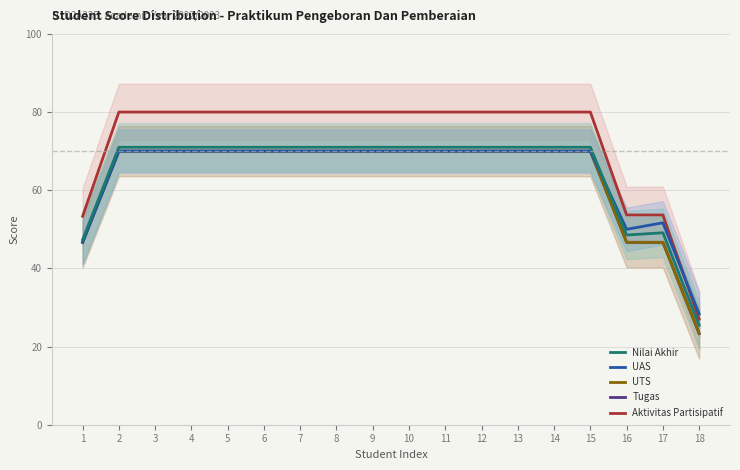

Does the chart display data point markers on the line(s)?

No